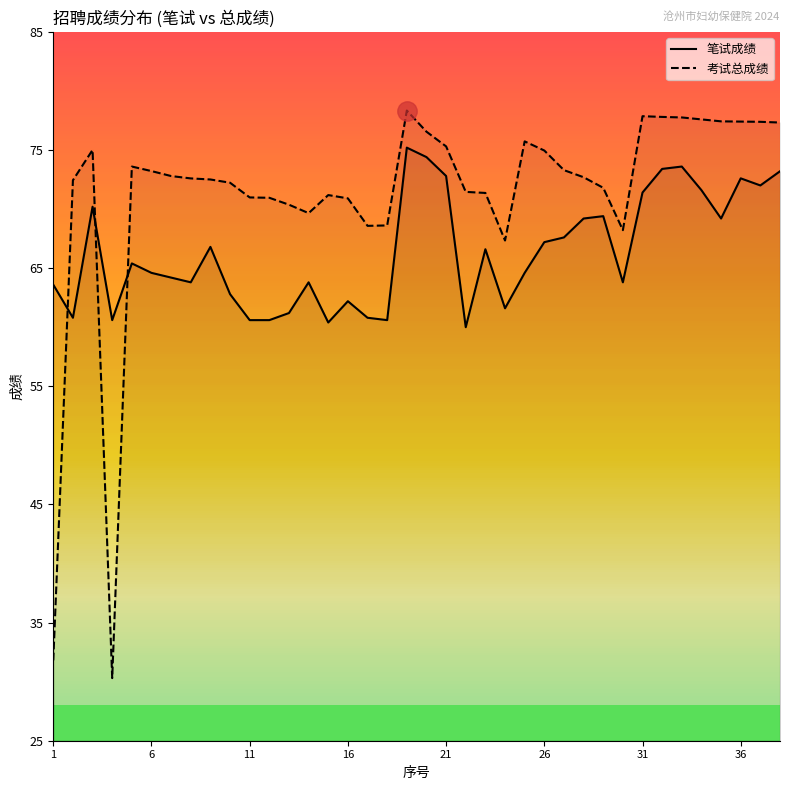

List the series in order of their overall mean, lowest first.

笔试成绩, 考试总成绩